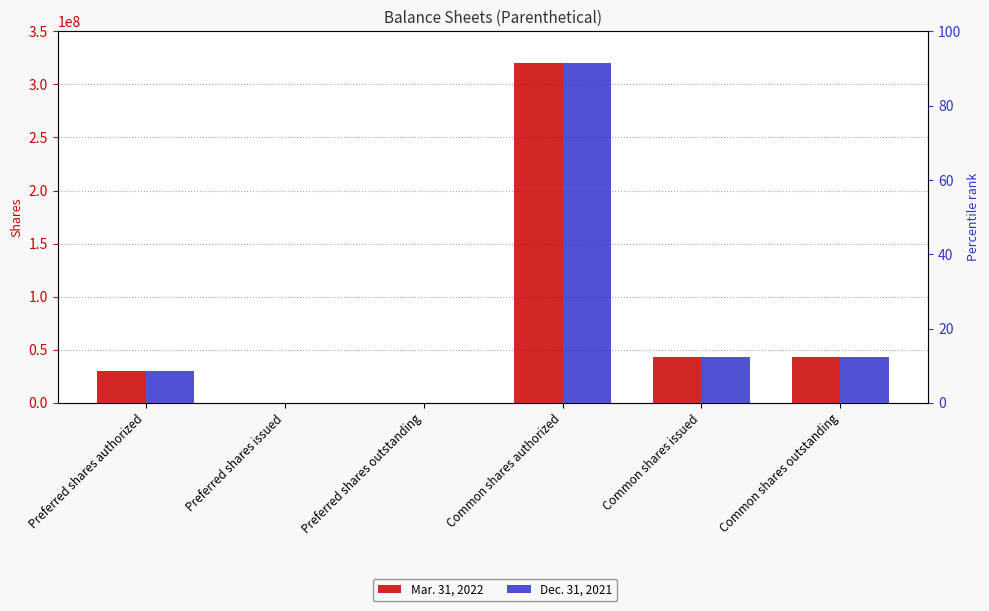

Rank the series at Preferred shares issued from highest to lowest value.

Mar. 31, 2022, Dec. 31, 2021